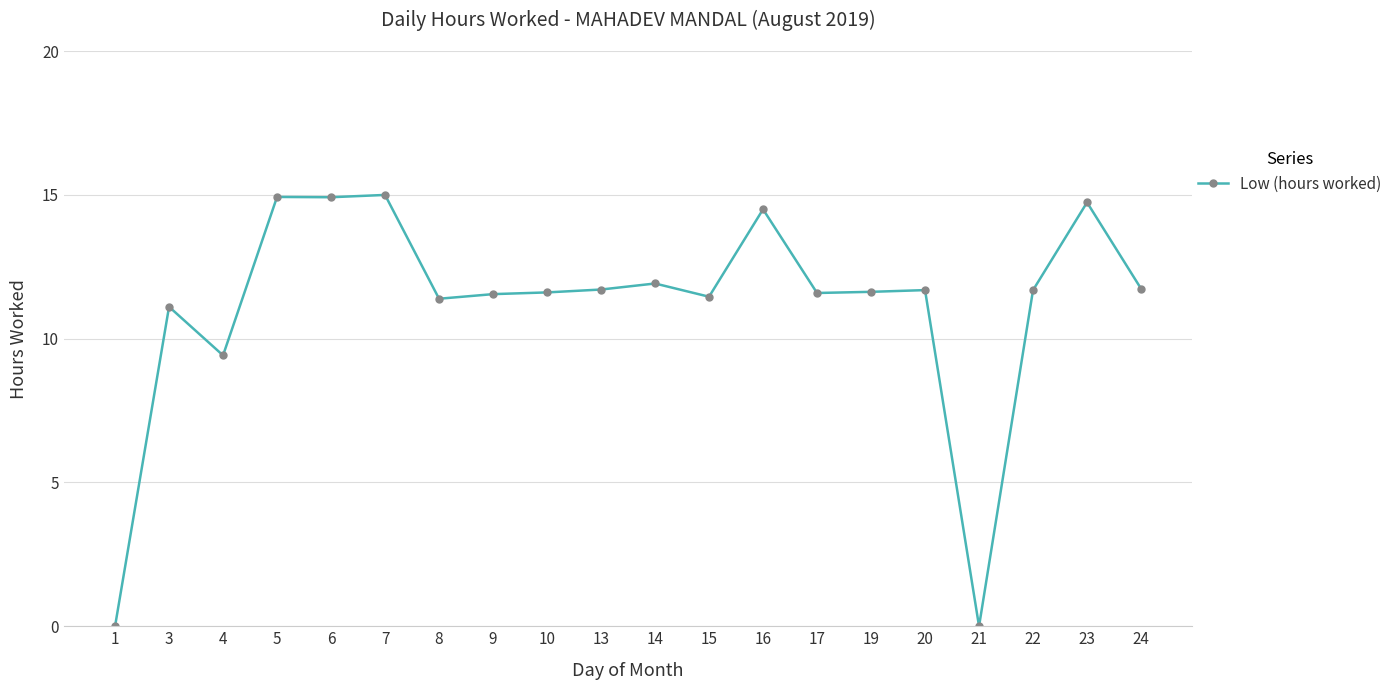

At which category does the data reach its first local valley?

4